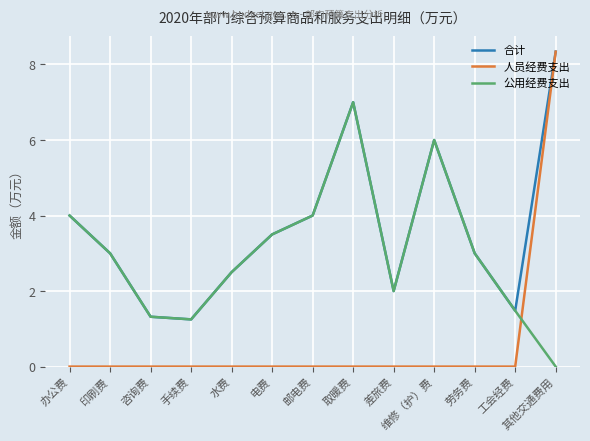

What position from the right is 工会经费?

2